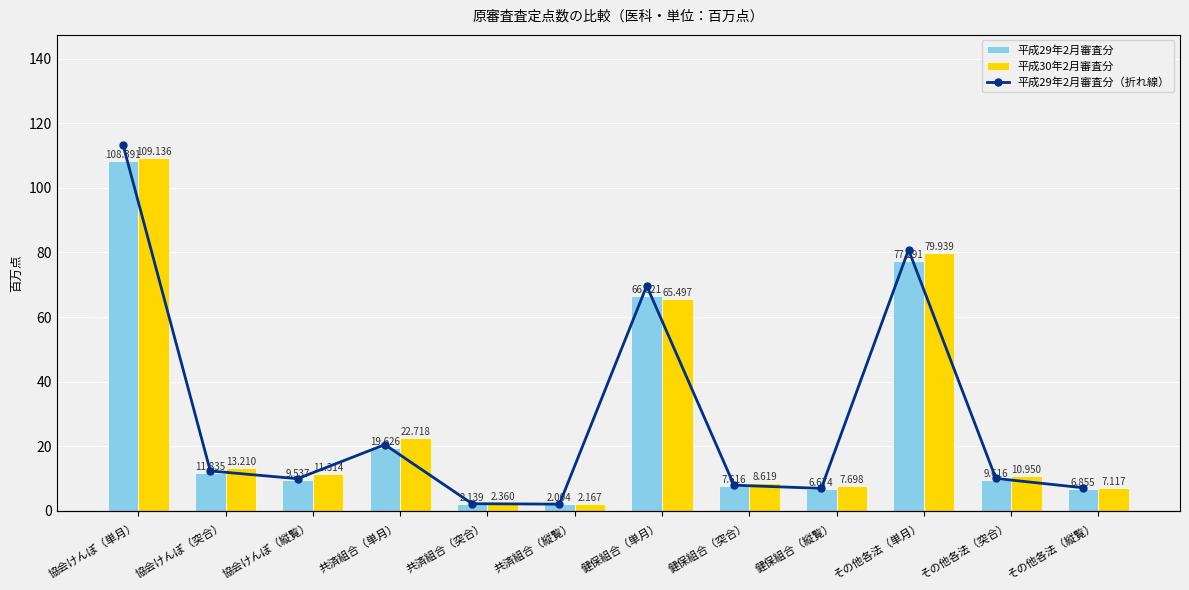

Where is 平成29年2月審査分 nearest to the value 55?

健保組合（単月）